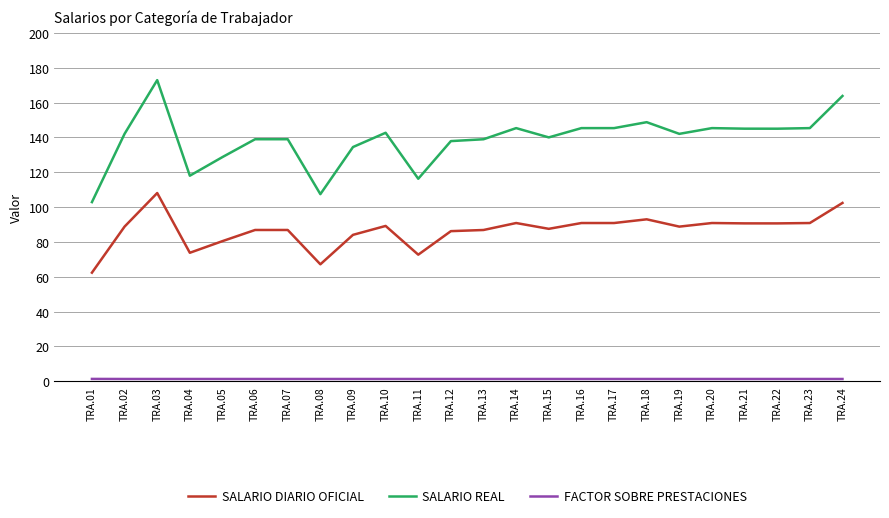

Which series has the largest range (max minus min)?

SALARIO REAL